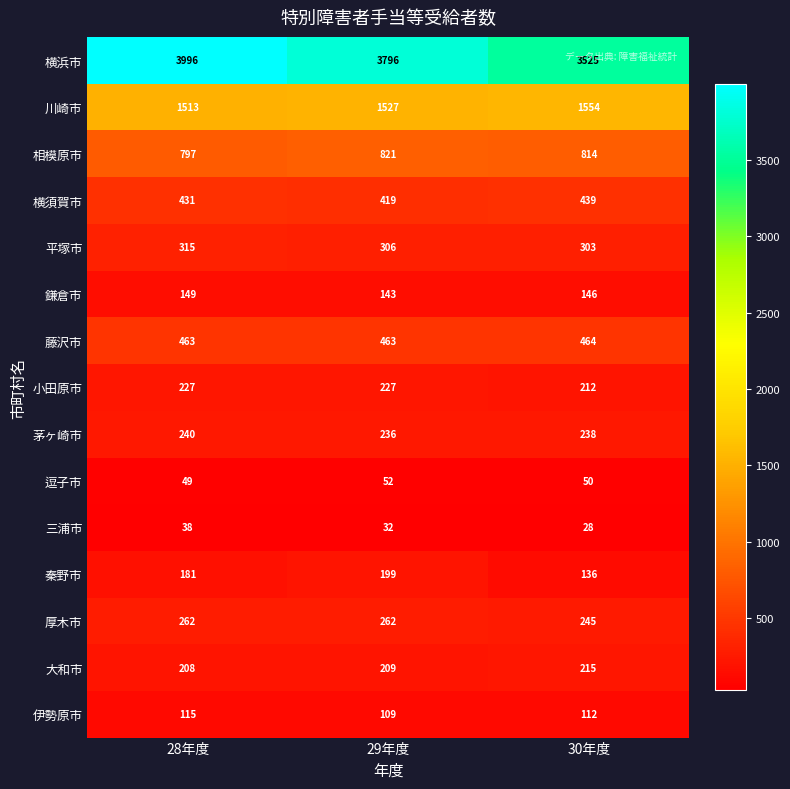

Which series has the largest range (max minus min)?

横浜市